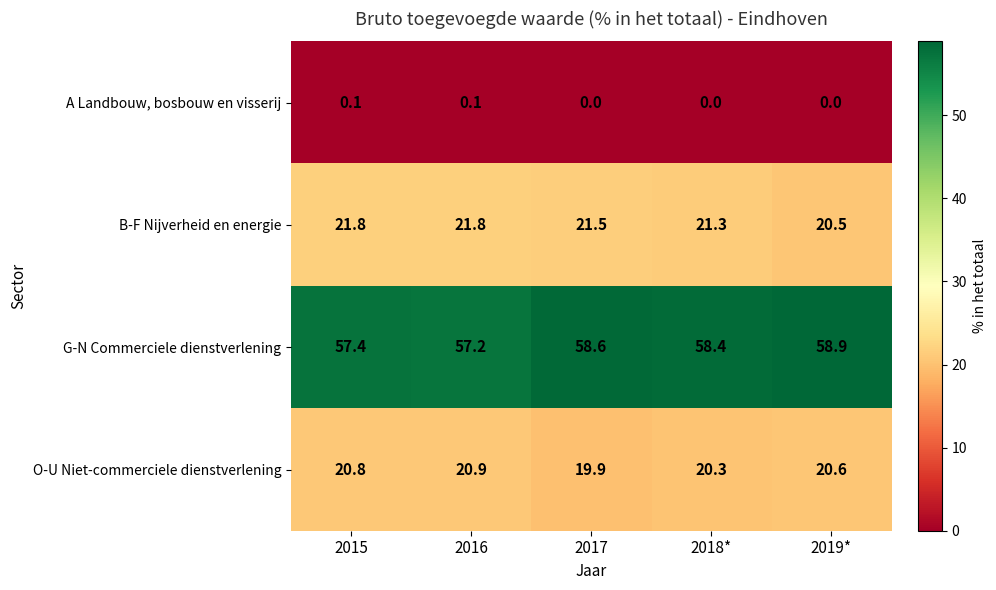

Which series changed the most between 2015 and 2019*?

G-N Commerciele dienstverlening